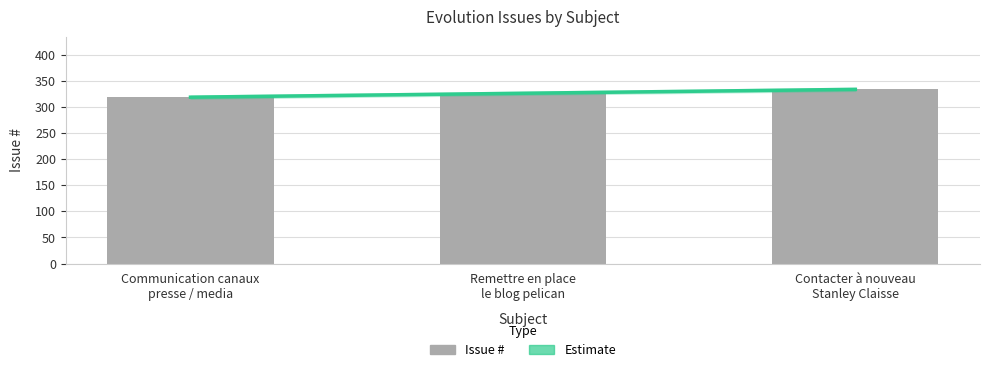

Reading left to right, list all the values displayed in this chart.

319	325	334